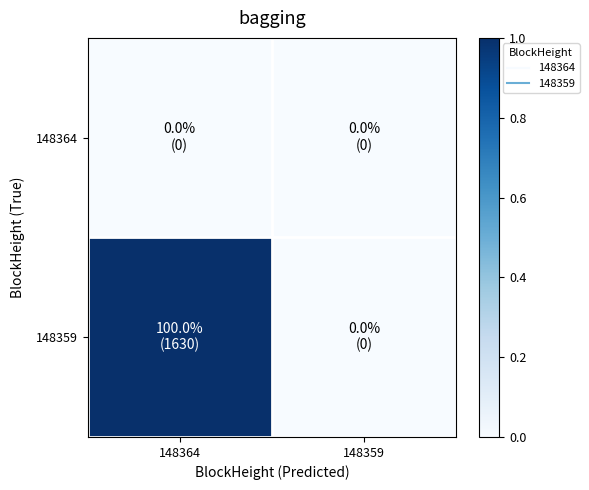

Which series has the largest total across all categories?

148359